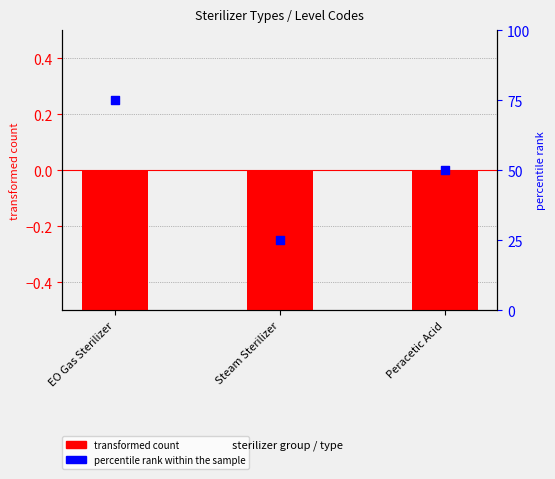

Which series contains the lowest Y value?

transformed count